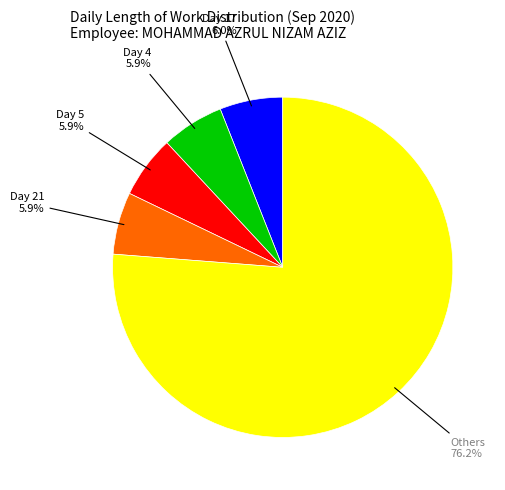

Does any single category account for the majority?

Yes